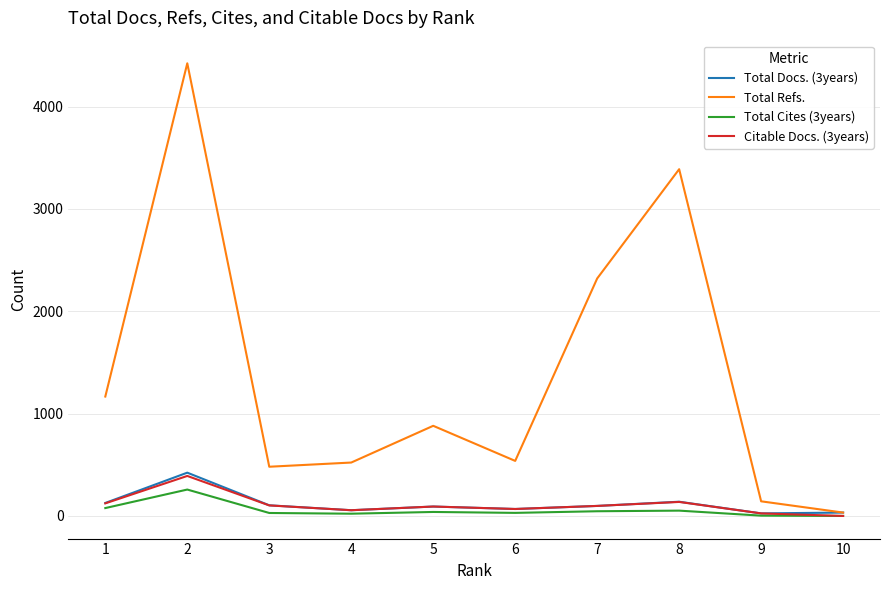

At which label does Total Cites (3years) reach its peak?

2